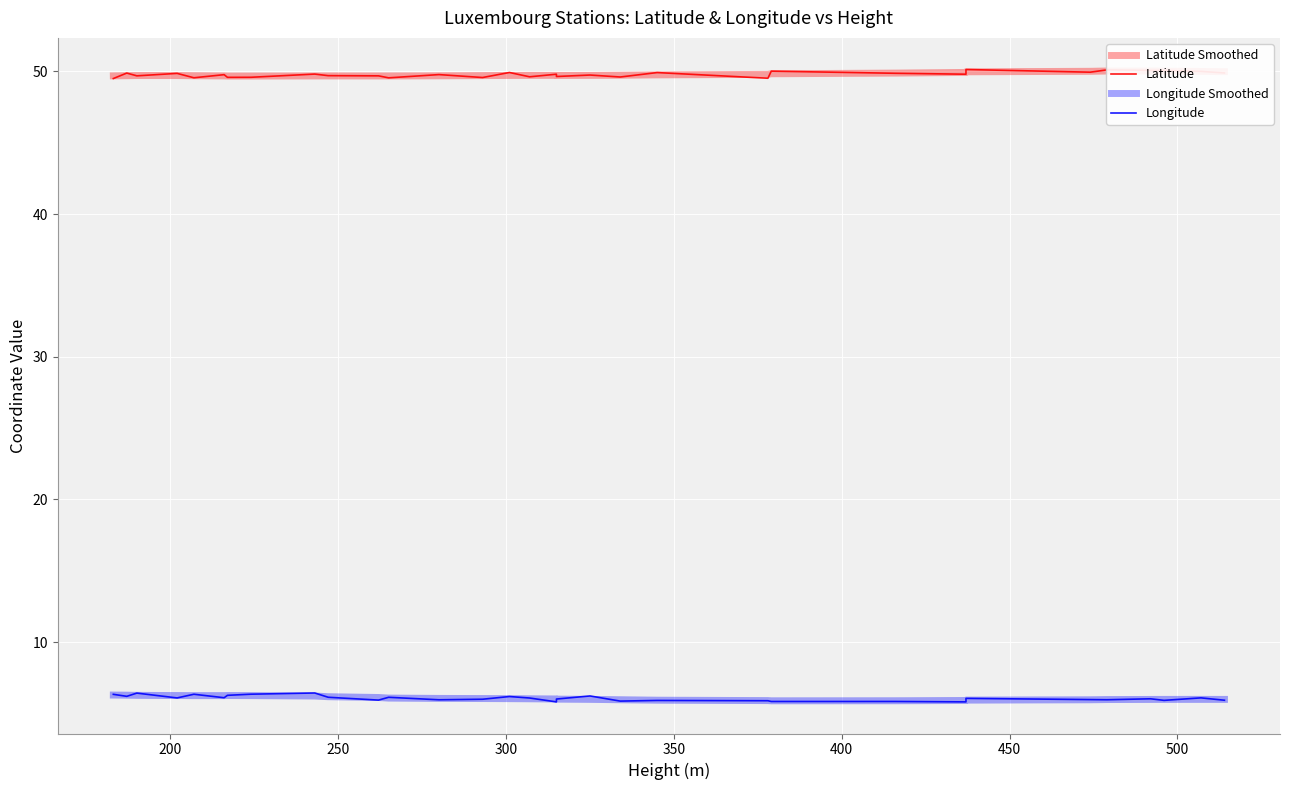

True or false: Latitude Smoothed and Longitude cross at least once.

False